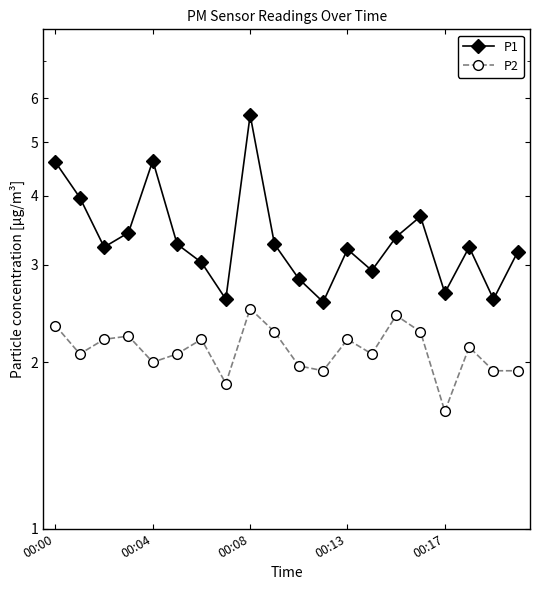

How many interior local valleys does the P2 series have?

6